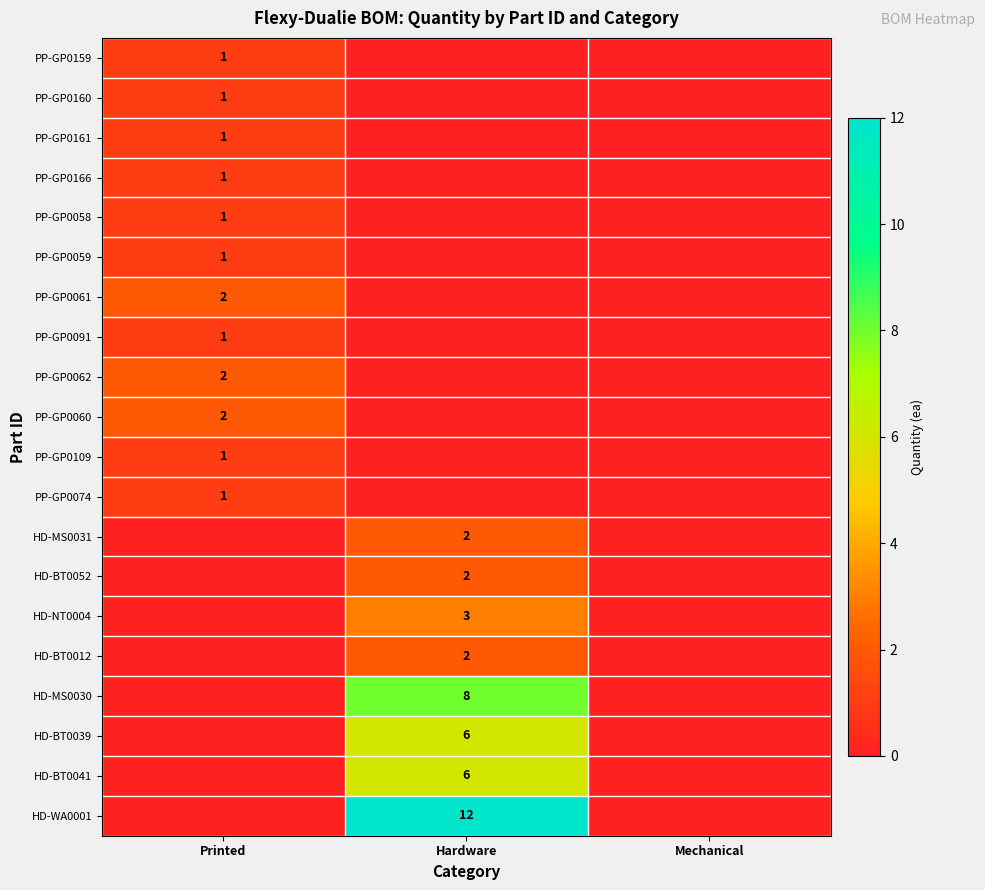

The PP-GP0060 series shows 2 at Printed. True or false?

True